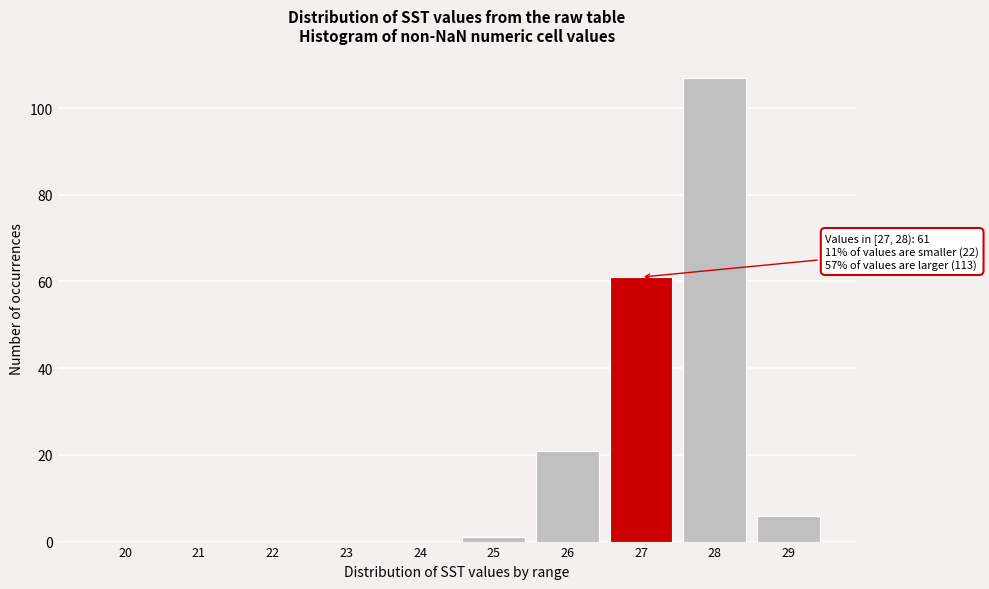

Reading left to right, what are all the values shown in this chart?

20=0	21=0	22=0	23=0	24=0	25=1	26=21	27=61	28=107	29=6